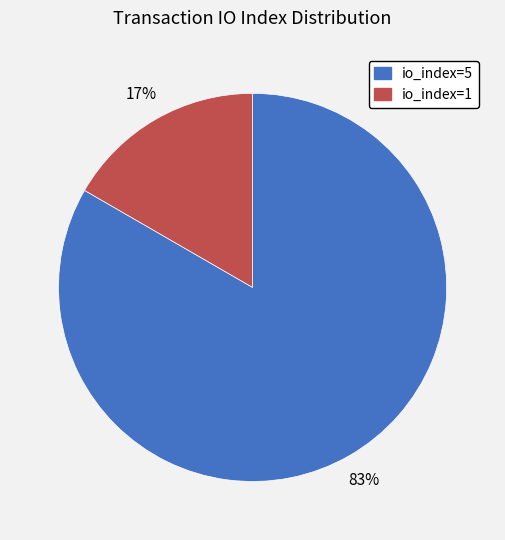

Which category accounts for the majority?

io_index=5